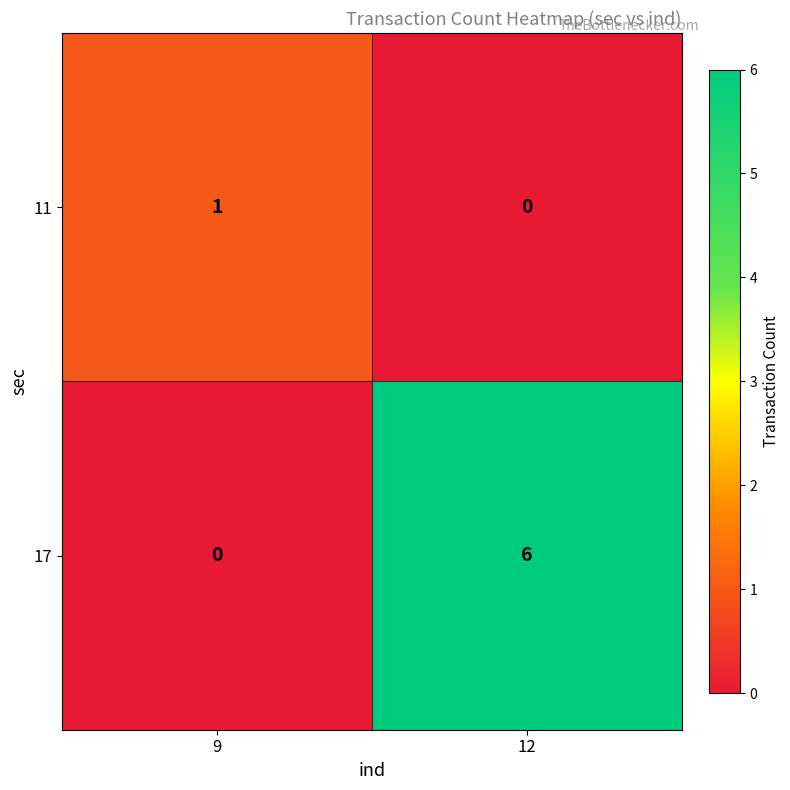

Which series has the widest spread of values?

17